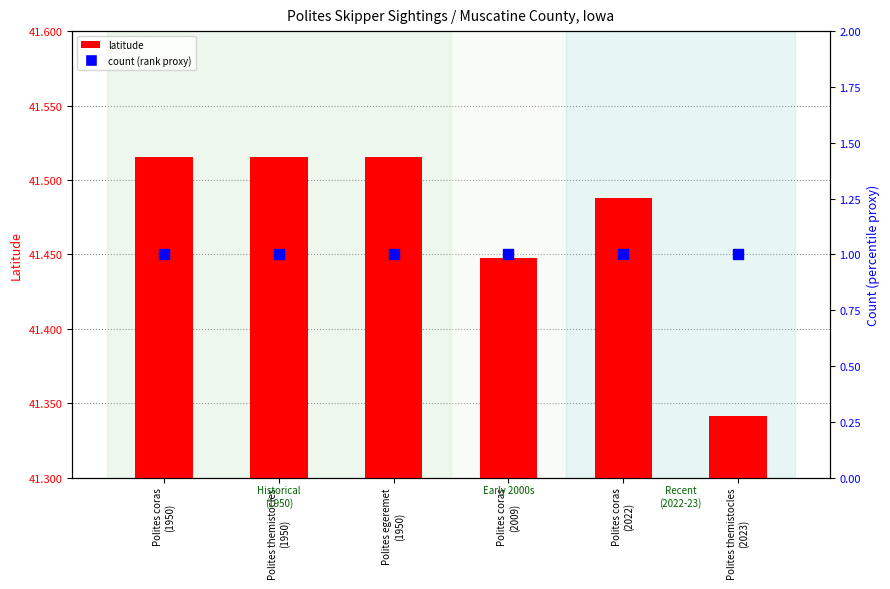

Which series has the widest spread of Y values?

latitude